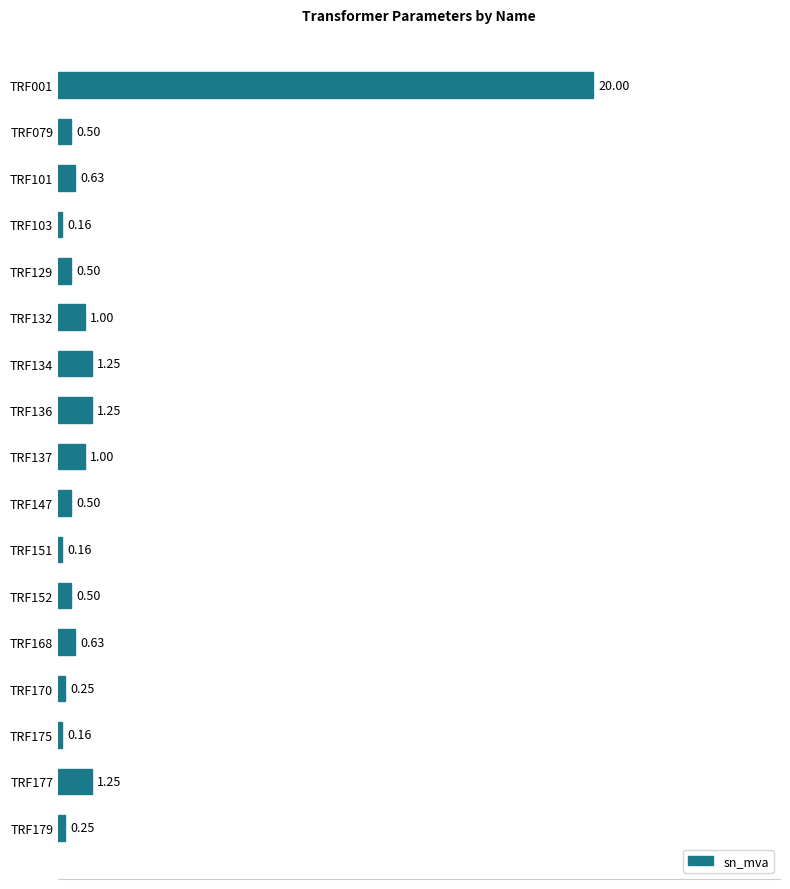

Between TRF175 and TRF177, which is larger?

TRF177